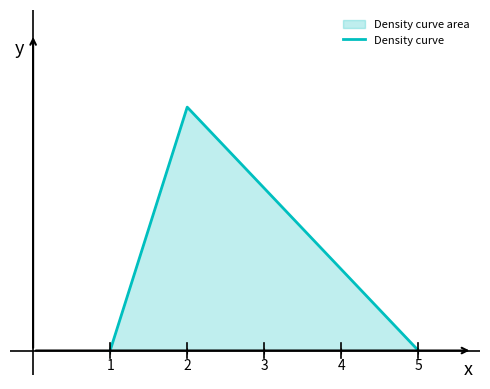

Reading right to left, extract all data points from this chart.

0.0	0.5	0.0